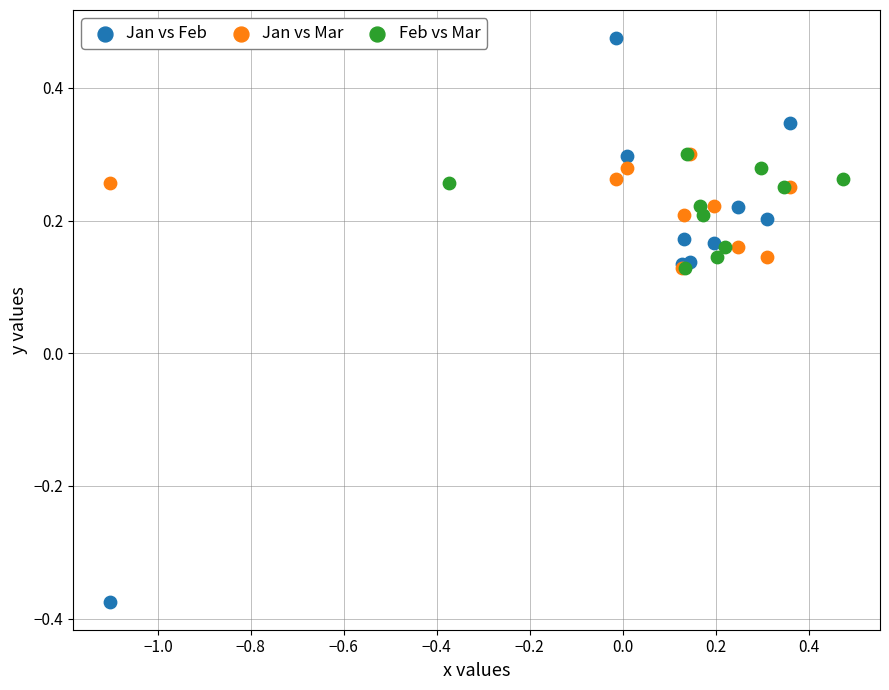

Which series contains the lowest Y value?

Jan vs Feb